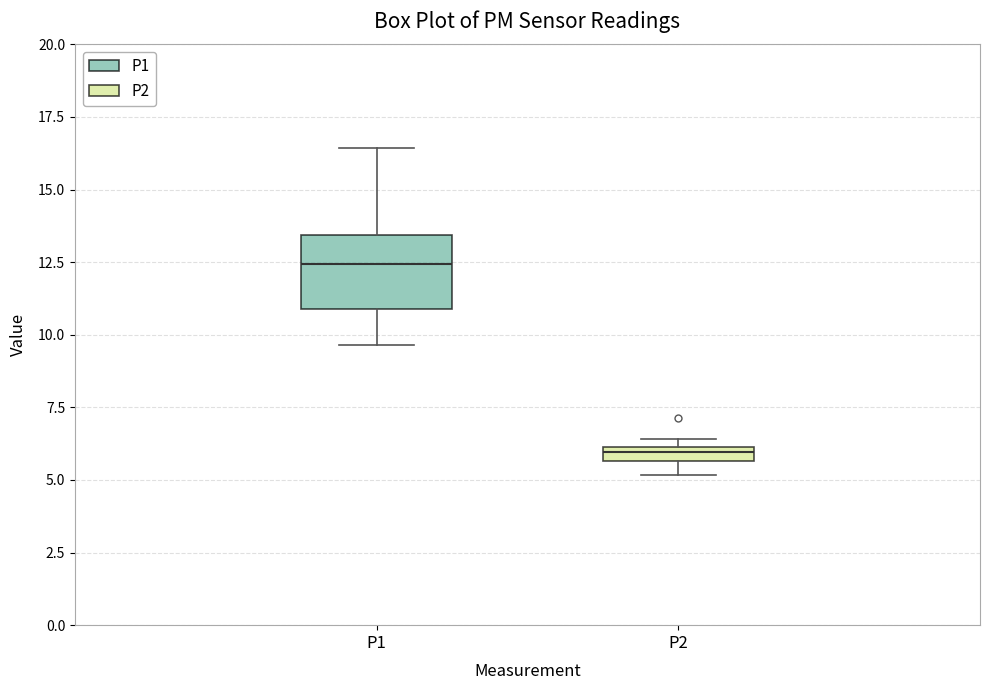

Where is the lower edge of the box for P2 on the y-axis? The values are not printed on the chart, so give them approximately, as read against the axis.

5.5